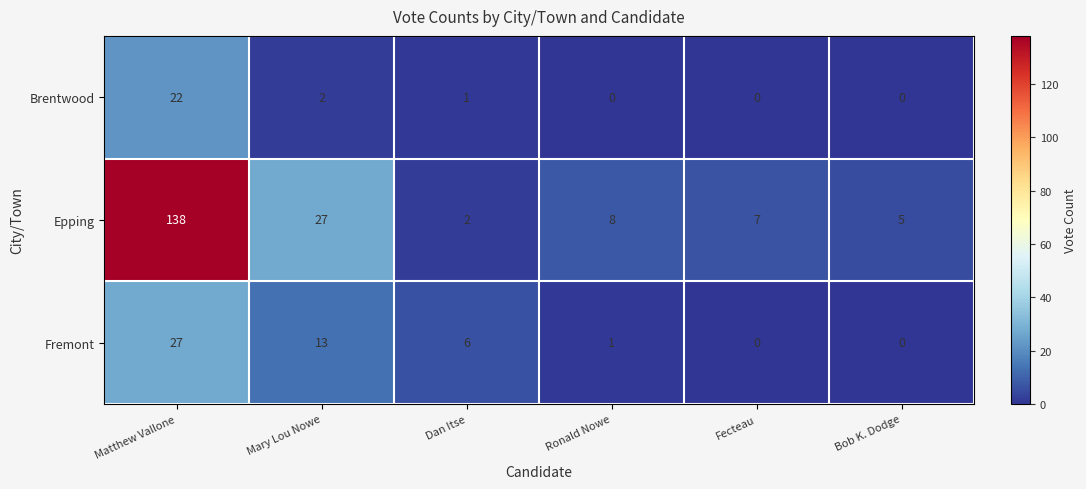

What is the spread (max minus min) of values at Fecteau?

7